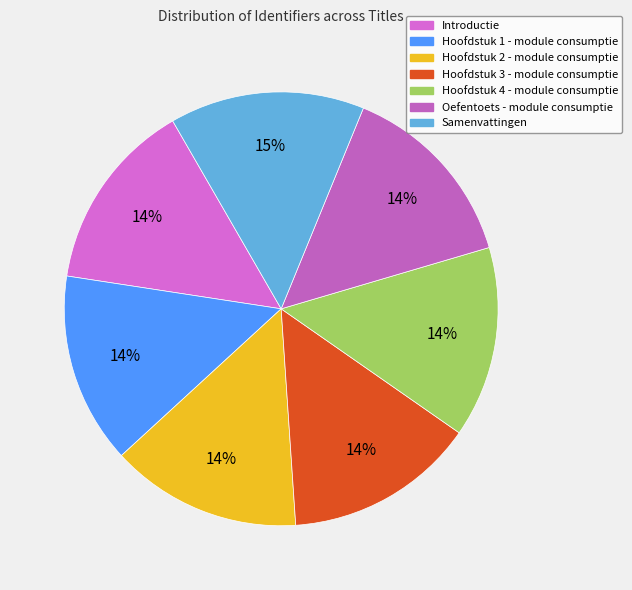

How many segments does this pie chart have?

7